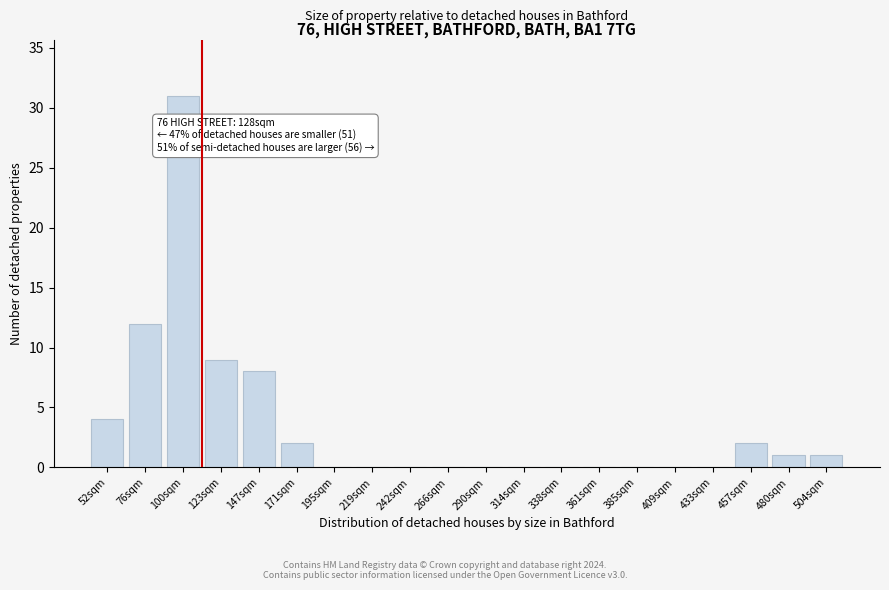

Reading right to left, list all the values displayed in this chart.

504sqm=1	480sqm=1	457sqm=2	433sqm=0	409sqm=0	385sqm=0	361sqm=0	338sqm=0	314sqm=0	290sqm=0	266sqm=0	242sqm=0	219sqm=0	195sqm=0	171sqm=2	147sqm=8	123sqm=9	100sqm=31	76sqm=12	52sqm=4